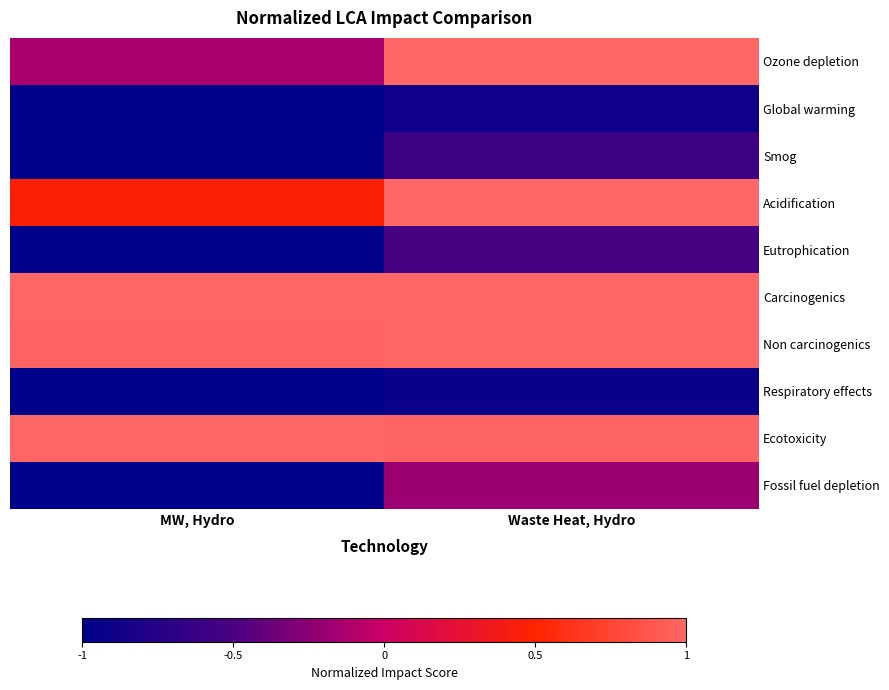

What is the minimum value shown in the chart?

-1.0